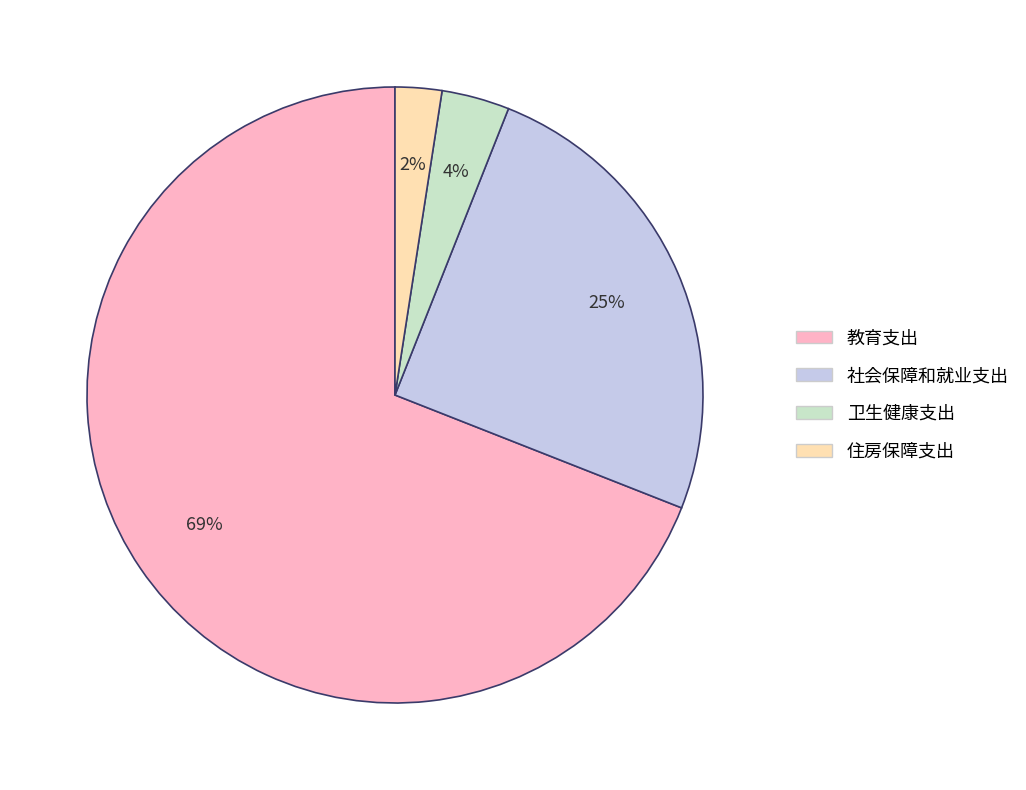

Is there a majority slice in this chart?

Yes